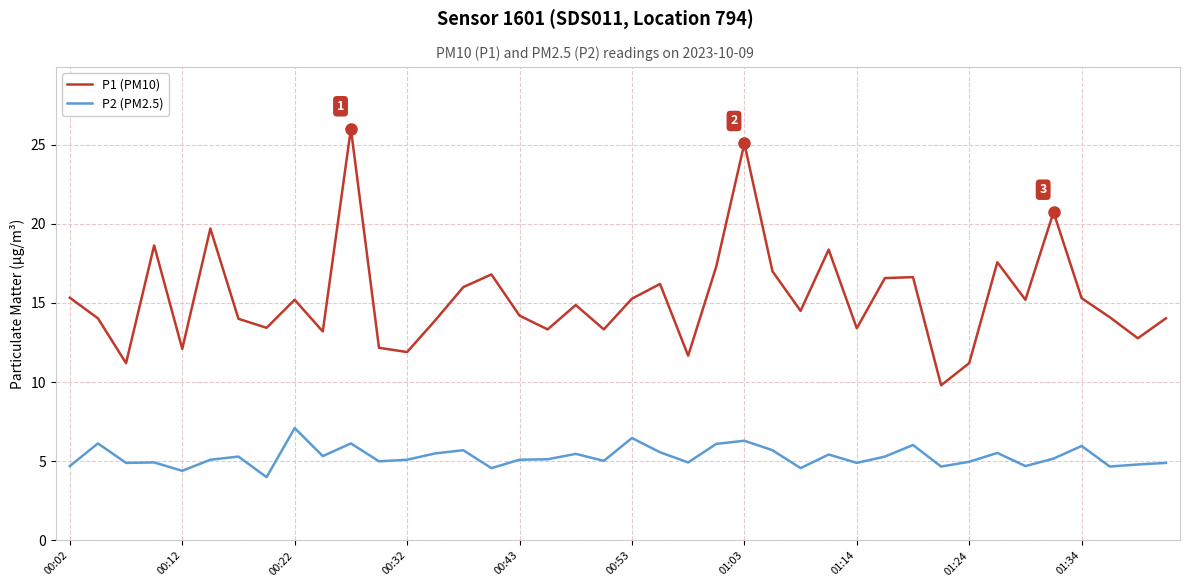

What is the minimum value shown in the chart?

4.0